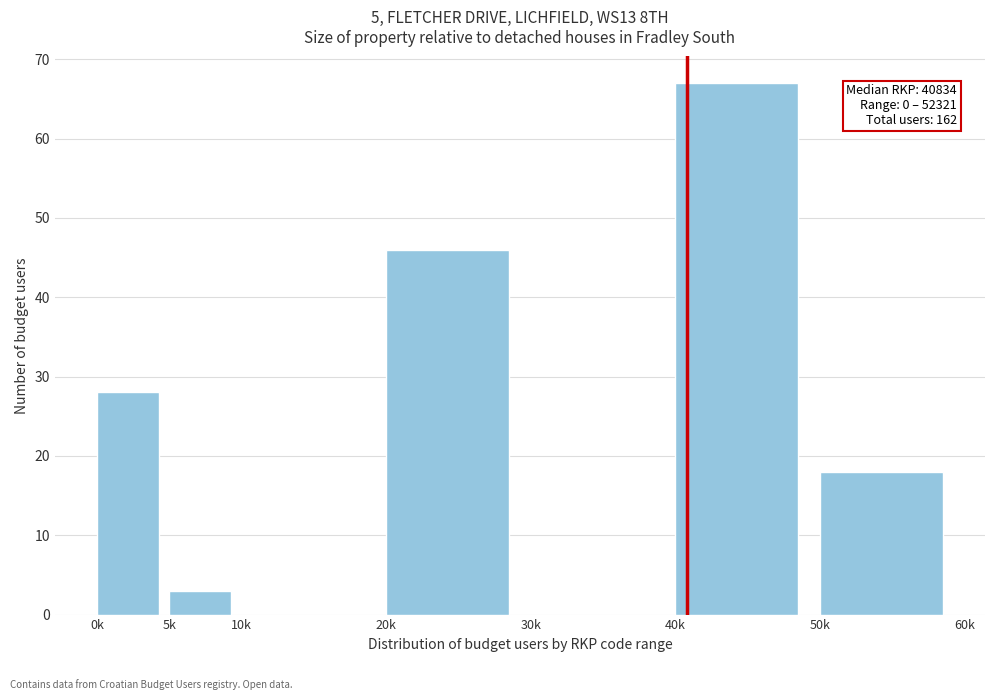

Reading left to right, list all the values displayed in this chart.

0k=28	5k=3	10k=0	20k=46	30k=0	40k=67	50k=18